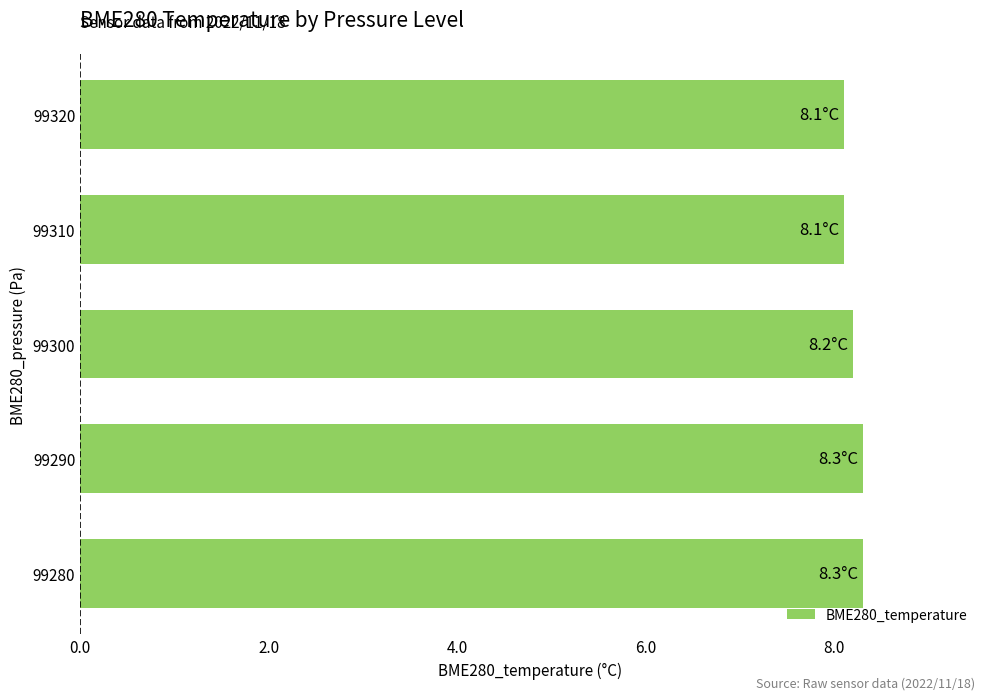

How many values are between 8 and 9?

5